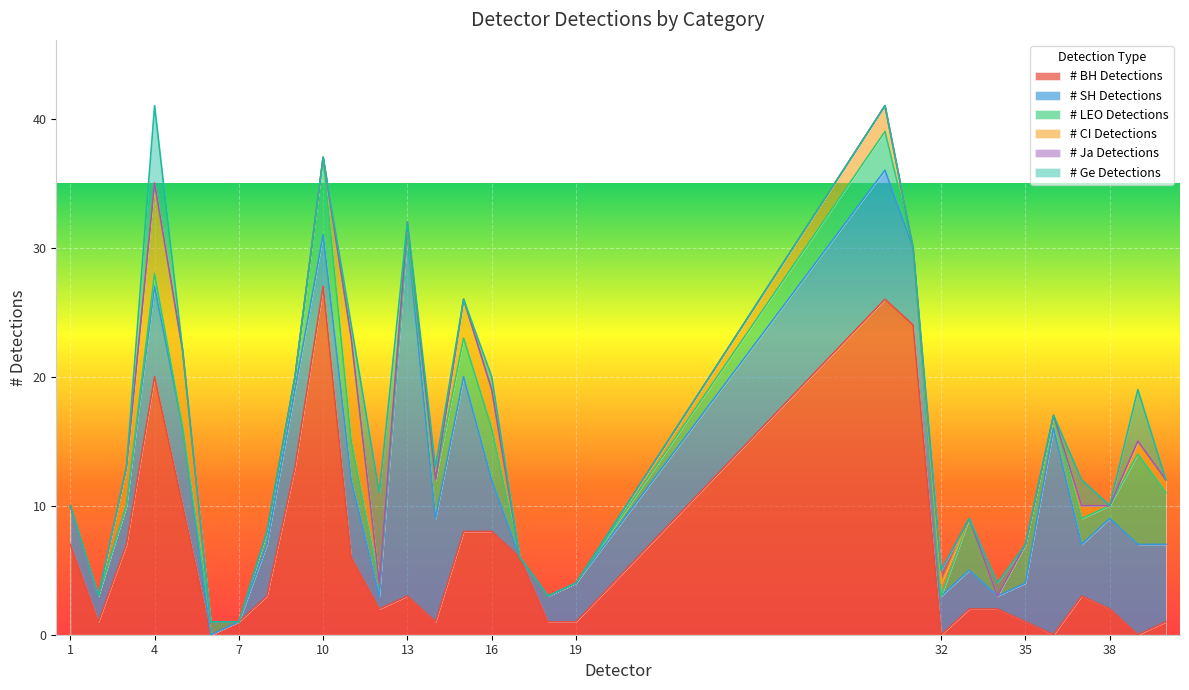

What is the difference between the maximum and minimum values in the # LEO Detections series?

7